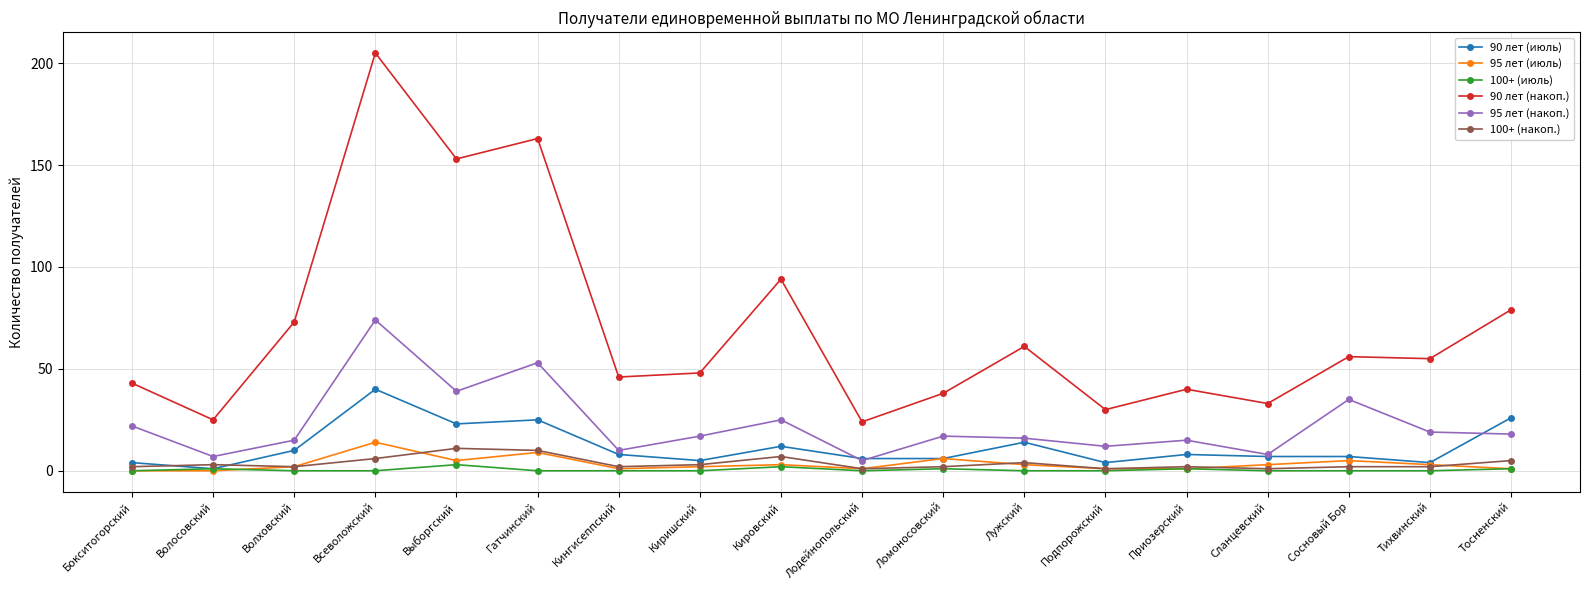

What is the label of the 18th point from the left?

Тосненский